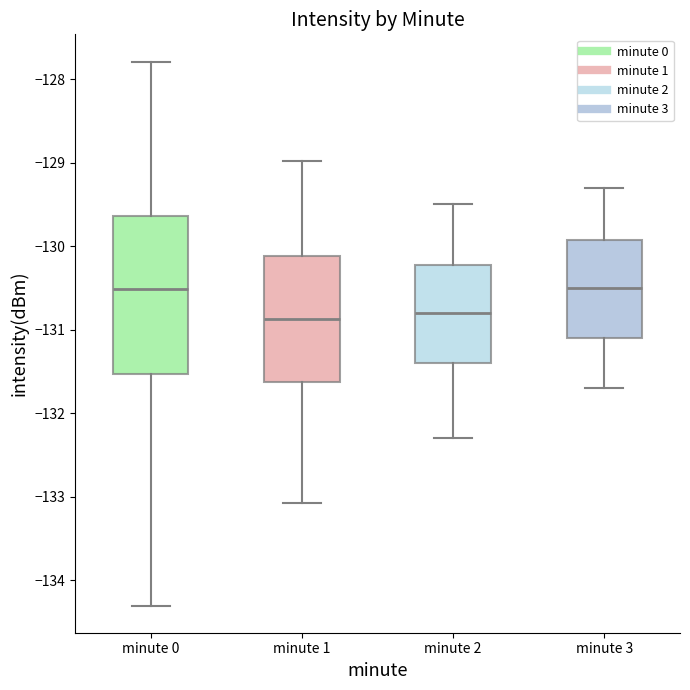

Reading left to right, transcribe this box plot: for each box, give where its median line is, the range the box spans, and where its two whiskers end, as read against the y-axis. The values are not printed on the chart, so give them approximately, as read against the axis.

minute 0: median -130.5, box -131.5 to -129.6, whiskers -134.3 to -127.8
minute 1: median -130.9, box -131.6 to -130.1, whiskers -133.1 to -129.0
minute 2: median -130.8, box -131.4 to -130.2, whiskers -132.3 to -129.5
minute 3: median -130.5, box -131.1 to -129.9, whiskers -131.7 to -129.3